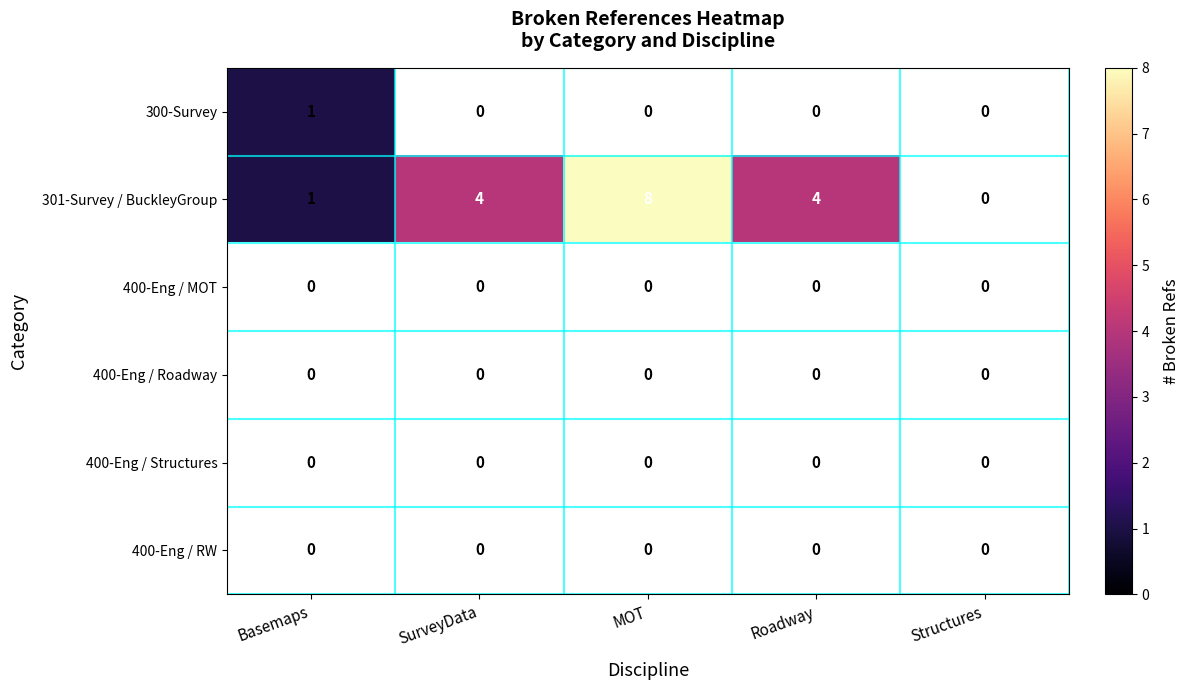

How many data points does each series have?

5